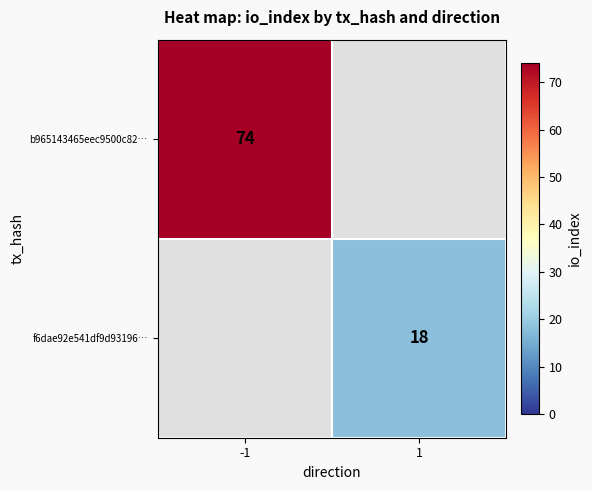

How many positive values does the b965143465eec9500c82… series have?

1